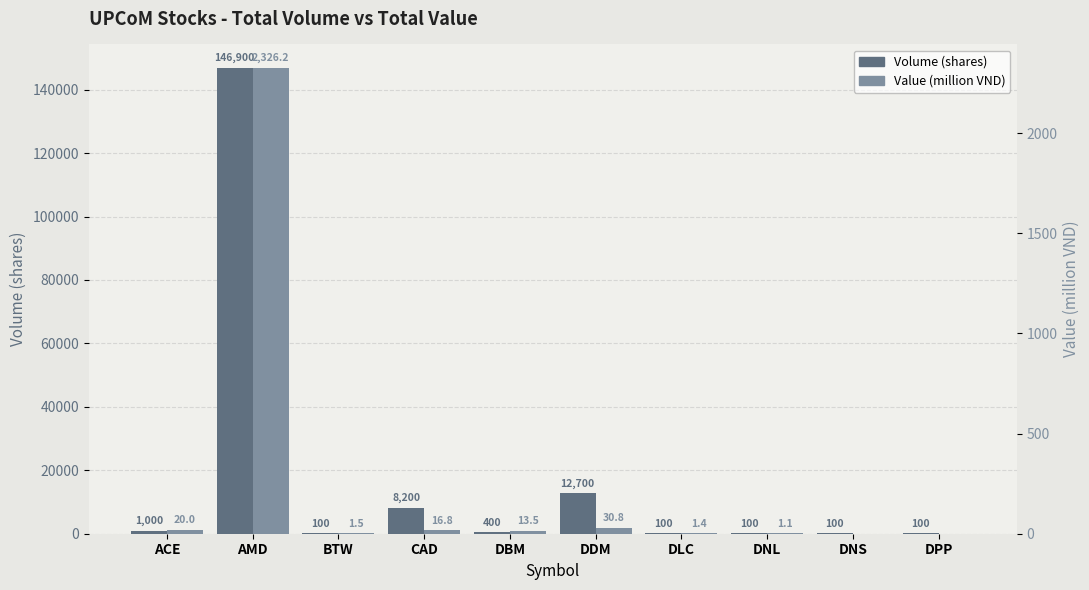

Which label corresponds to the largest value in the chart?

AMD